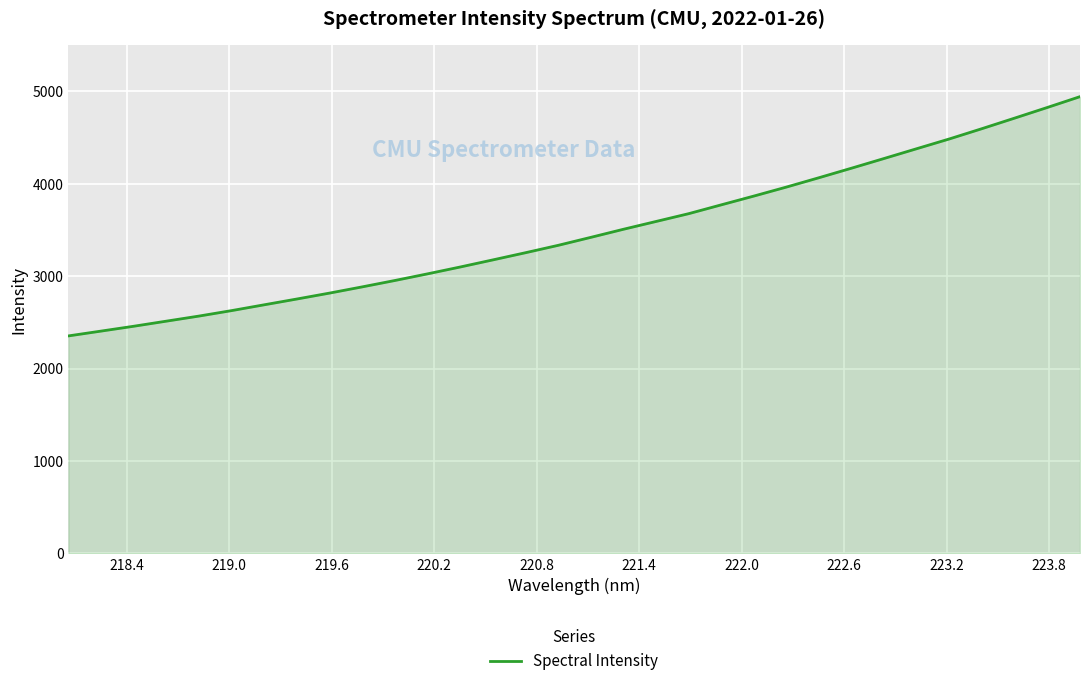

What is the greatest value displayed?

4942.2